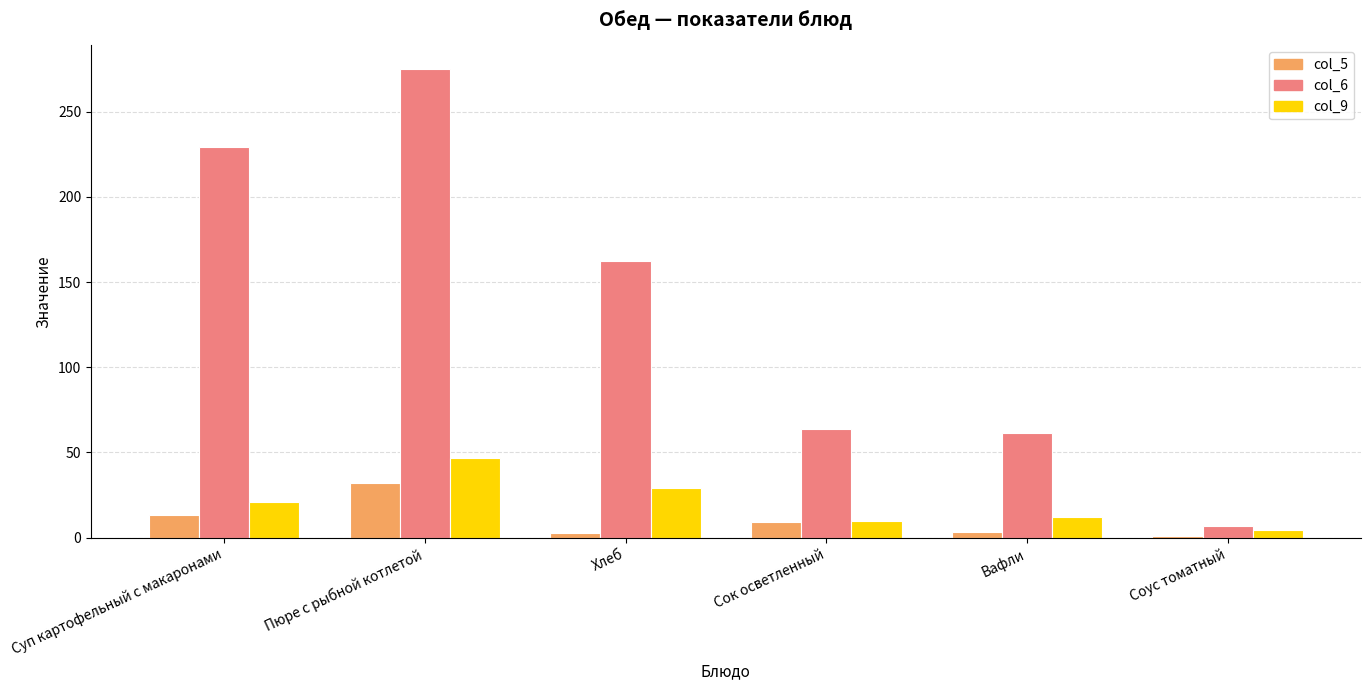

What is the average value of the col_6 series?

133.2